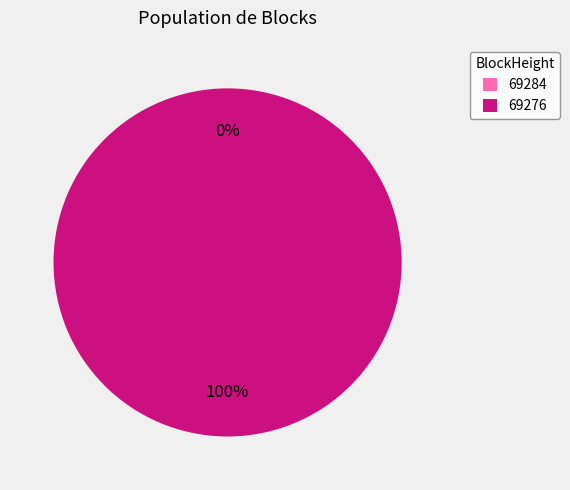

What is the majority slice?

69276